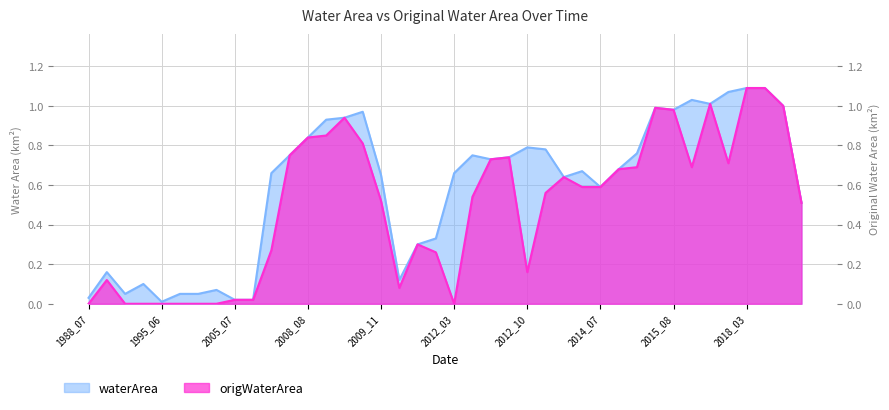

How many data points does each series have?

40